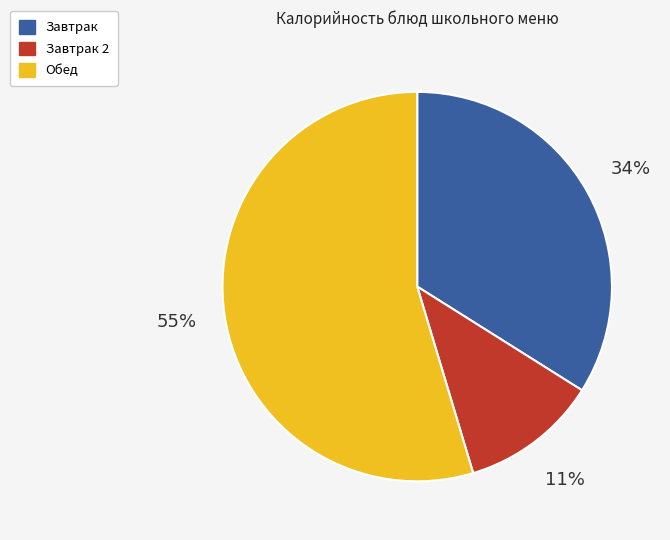

Does any single category account for the majority?

Yes